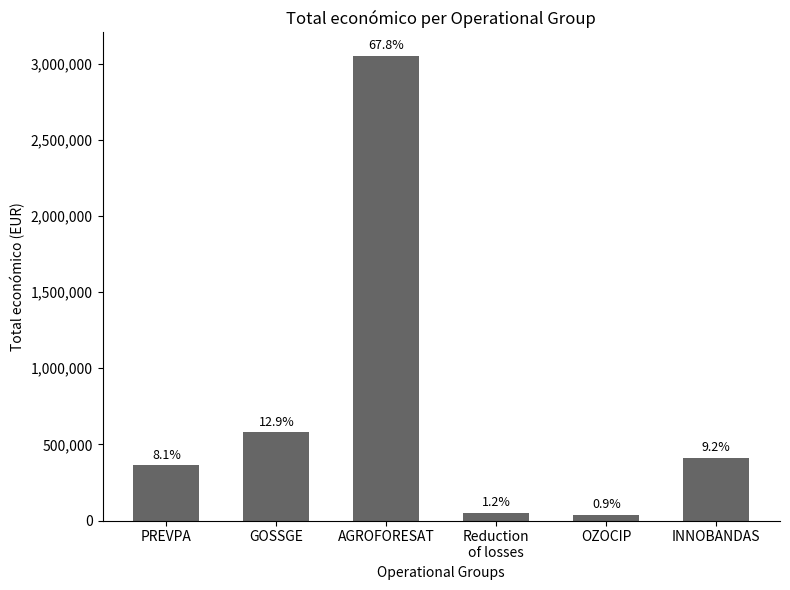

Which has a higher value, GOSSGE or Reduction
of losses?

GOSSGE